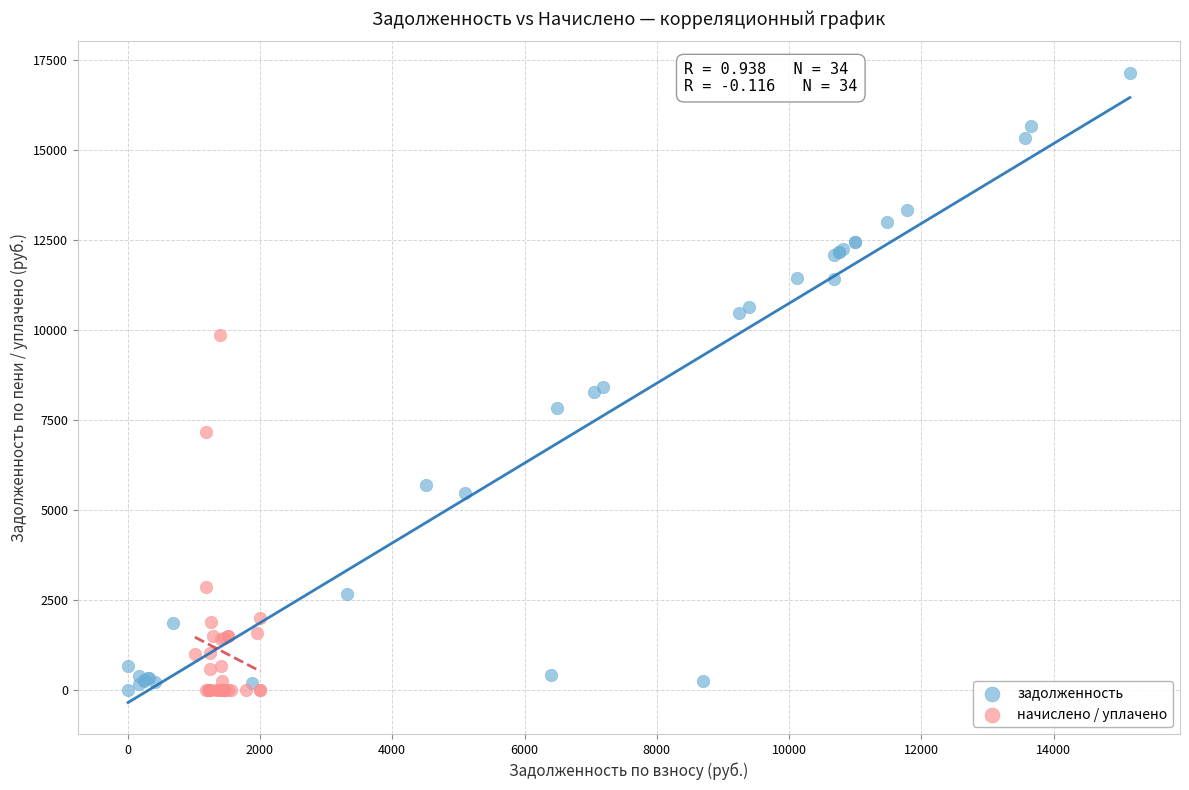

Which series reaches the maximum Y coordinate?

задолженность